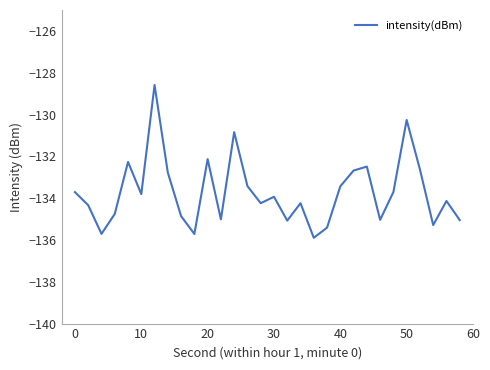

What is the difference between the maximum and minimum values?

7.3